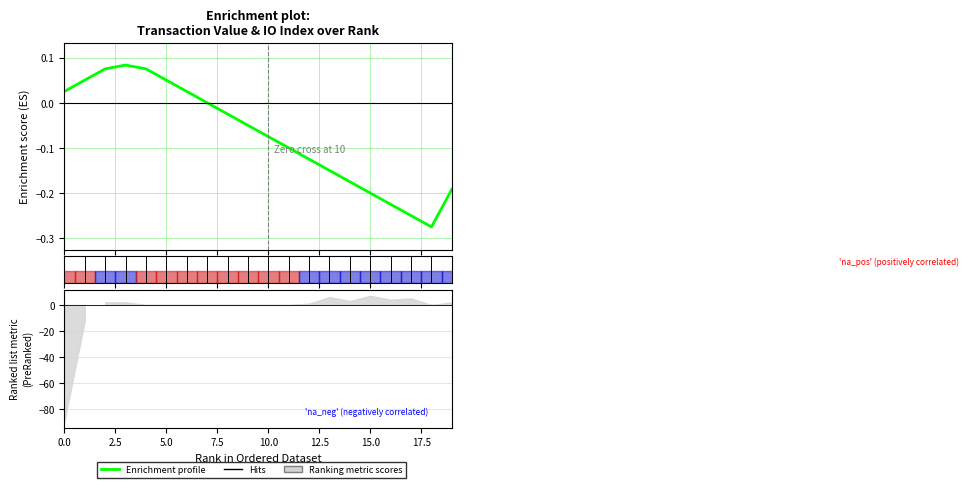

How many interior local peaks (higher than both neighbors) does the data have?

1